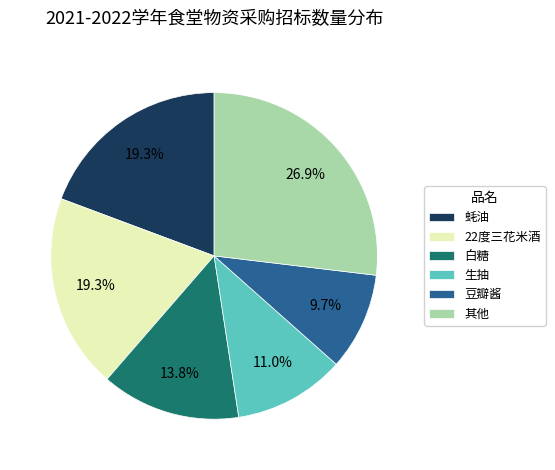

Is there any slice that represents more than half of the pie?

No